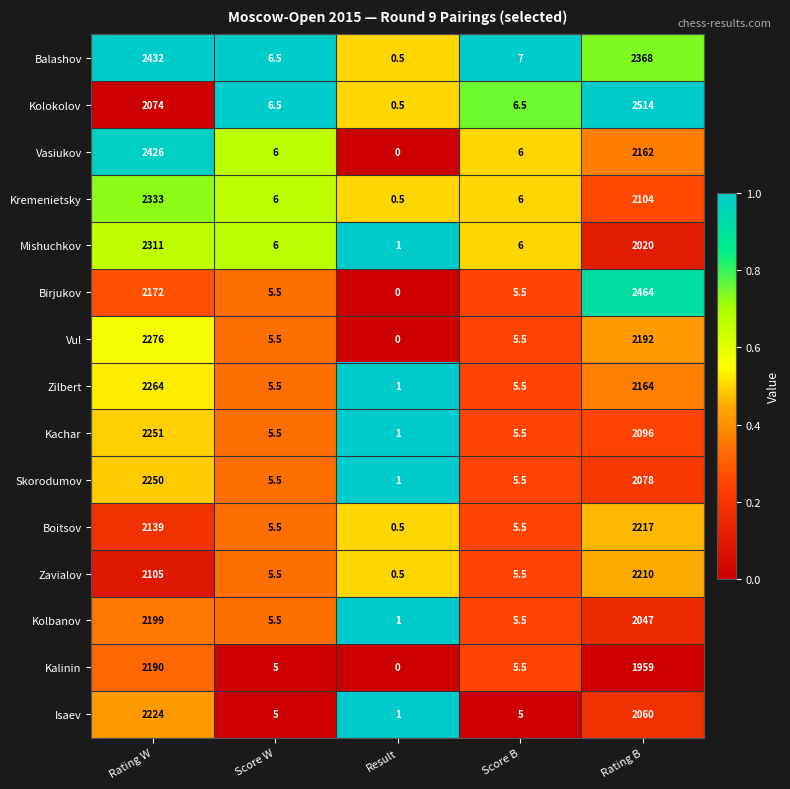

At Rating W, list the series in order from smallest to largest.

Kolokolov, Zavialov, Boitsov, Birjukov, Kalinin, Kolbanov, Isaev, Skorodumov, Kachar, Zilbert, Vul, Mishuchkov, Kremenietsky, Vasiukov, Balashov